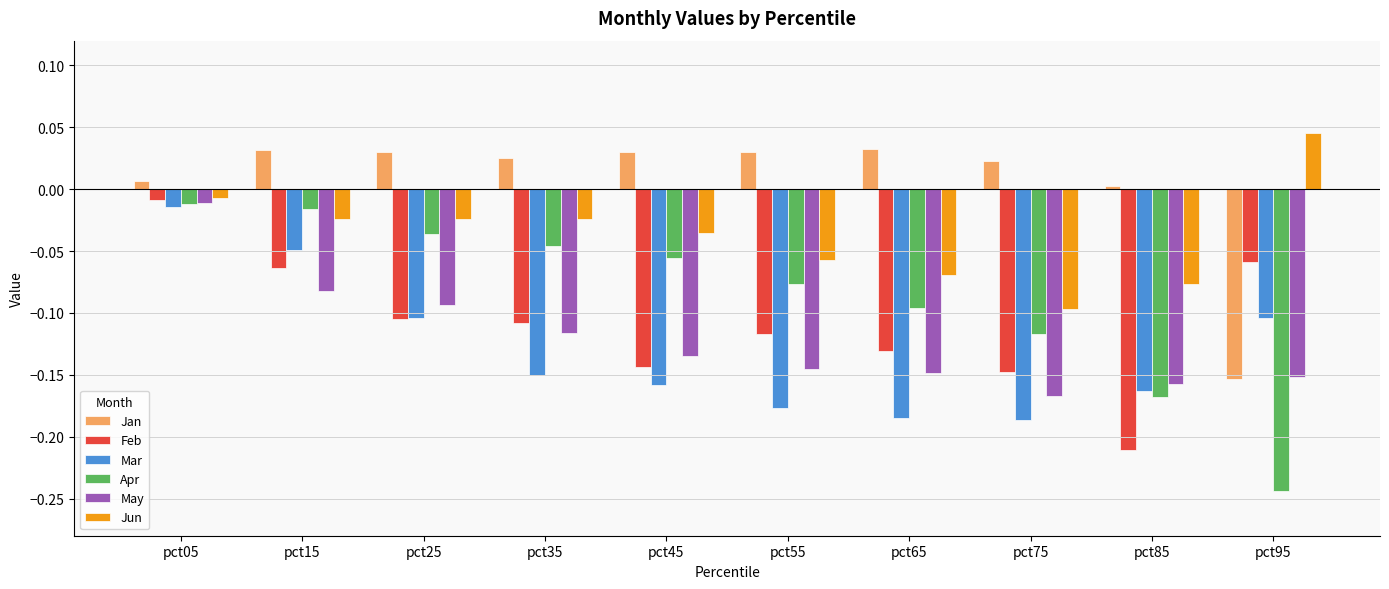

At which category does the chart reach its minimum across all series?

pct95